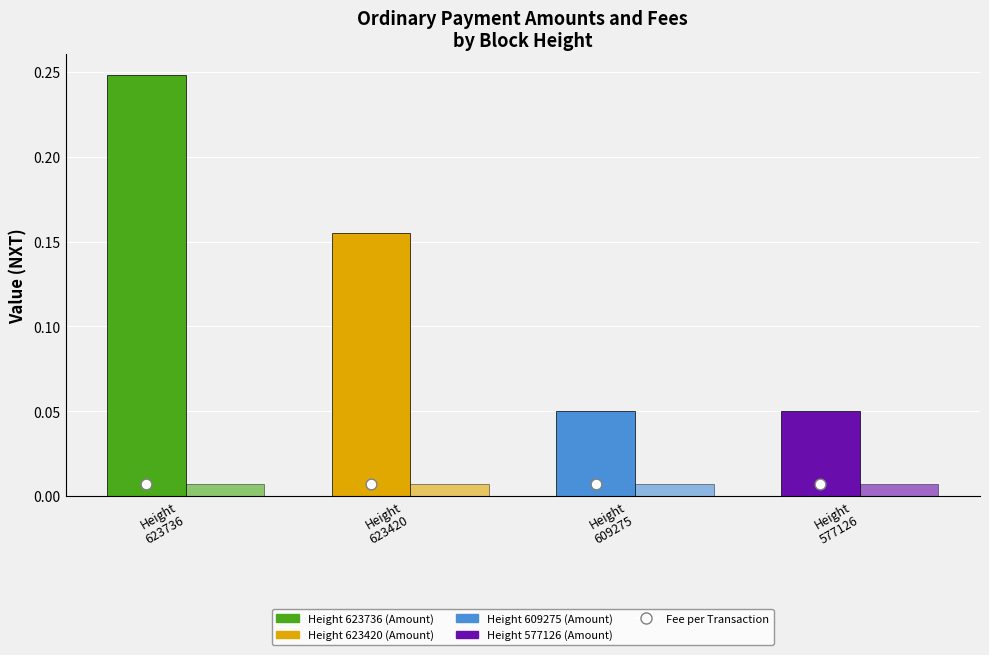

At which category is the sum across all series the highest?

623736